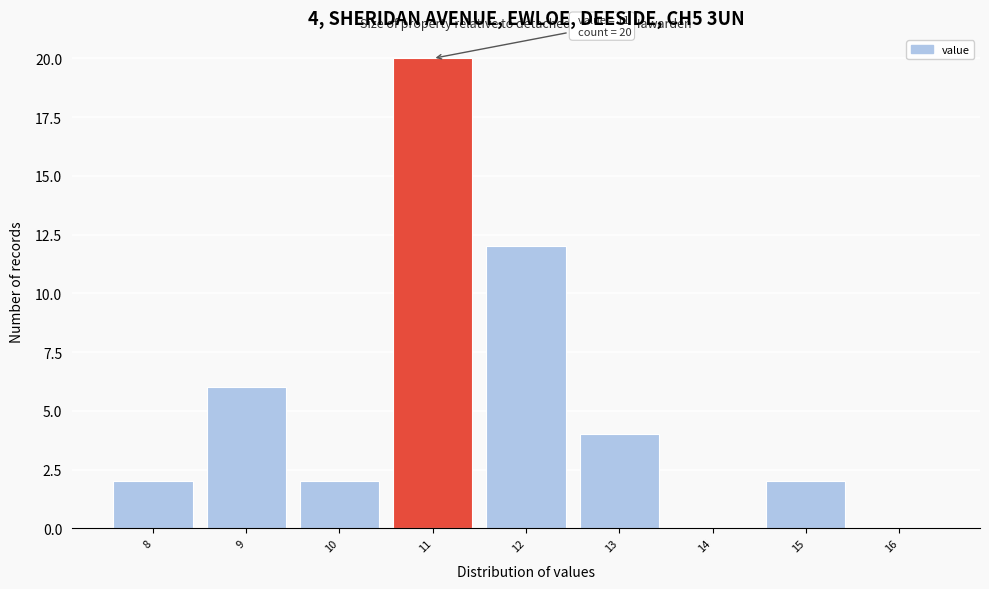

Which range on the x-axis has the tallest bar?

10.5 to 11.5